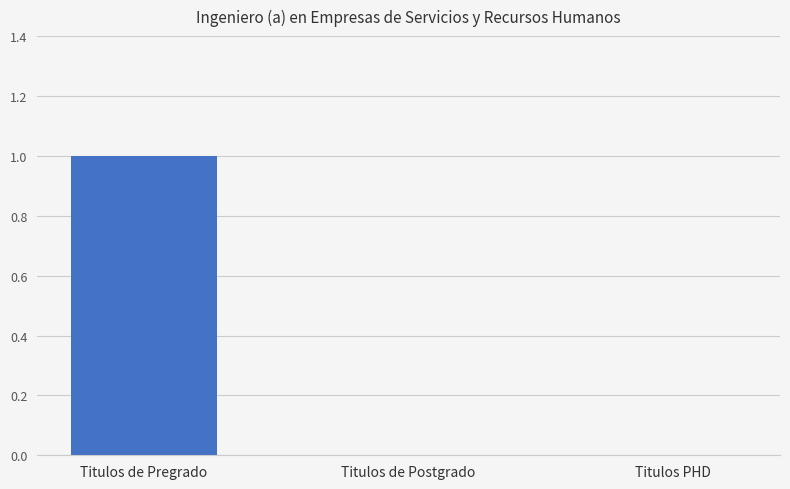

Are the bars horizontal?

No